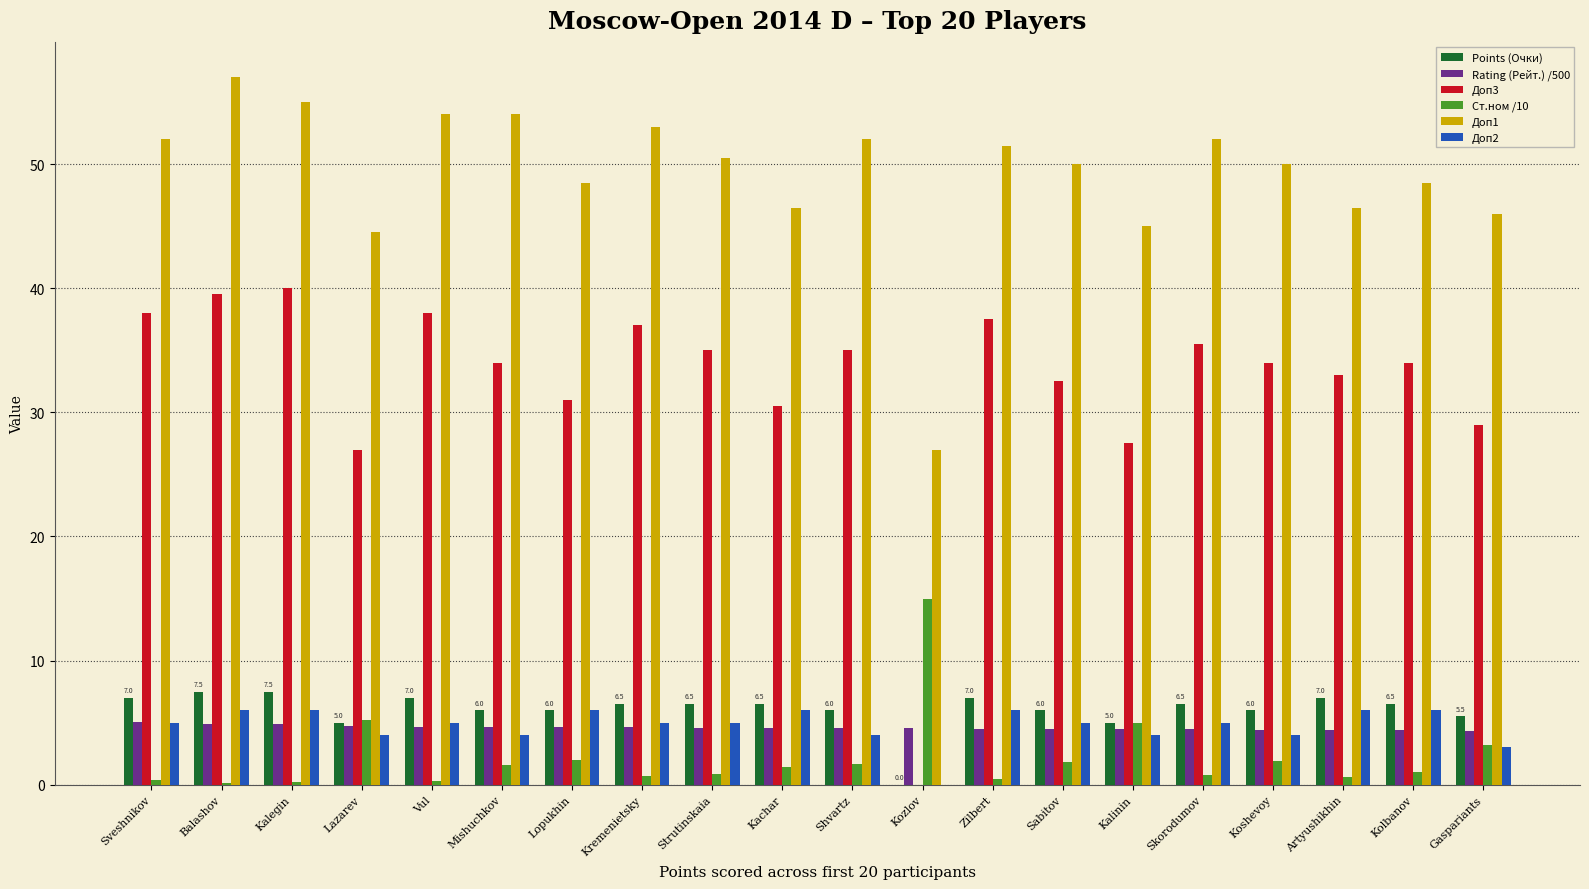

What is the total value across all series at Kremenietsky?

106.8